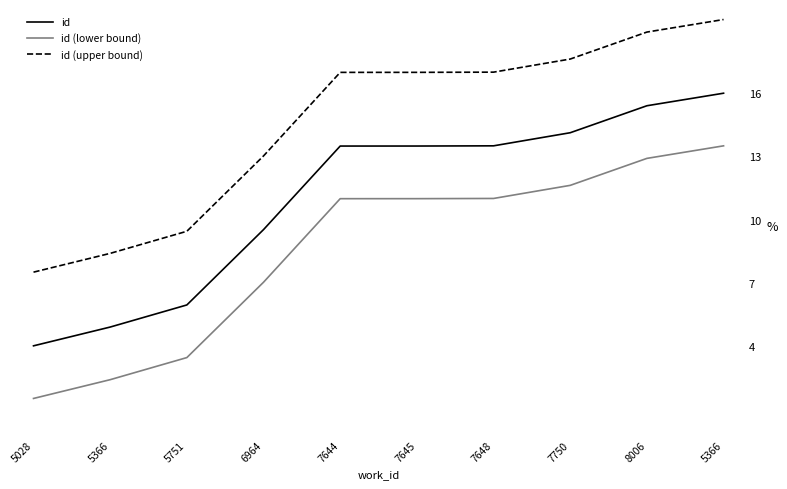

True or false: id (lower bound) has more than 0 points higher than both neighbors.

False